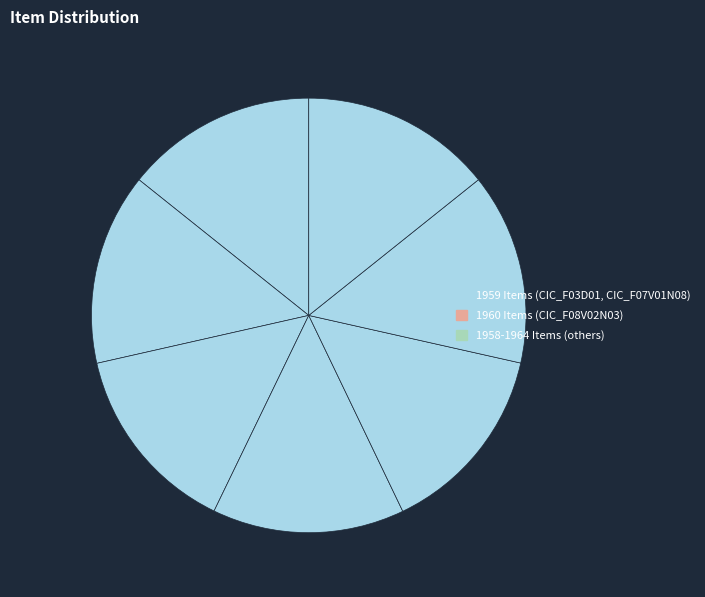

Is there any slice that represents more than half of the pie?

No